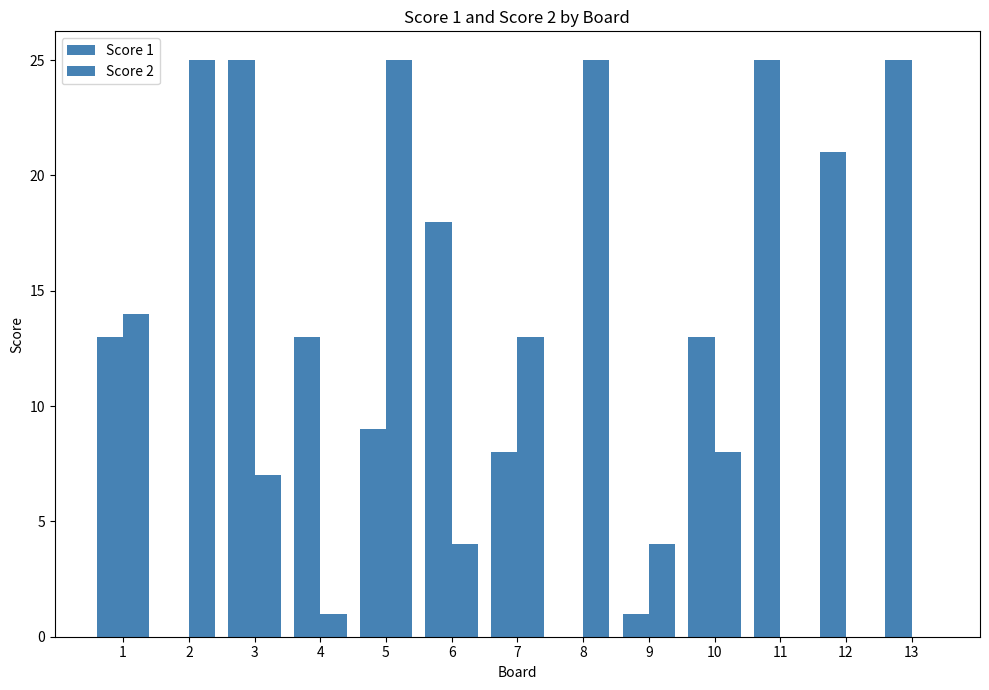

The value of Score 1 at 13 is 25. True or false?

True